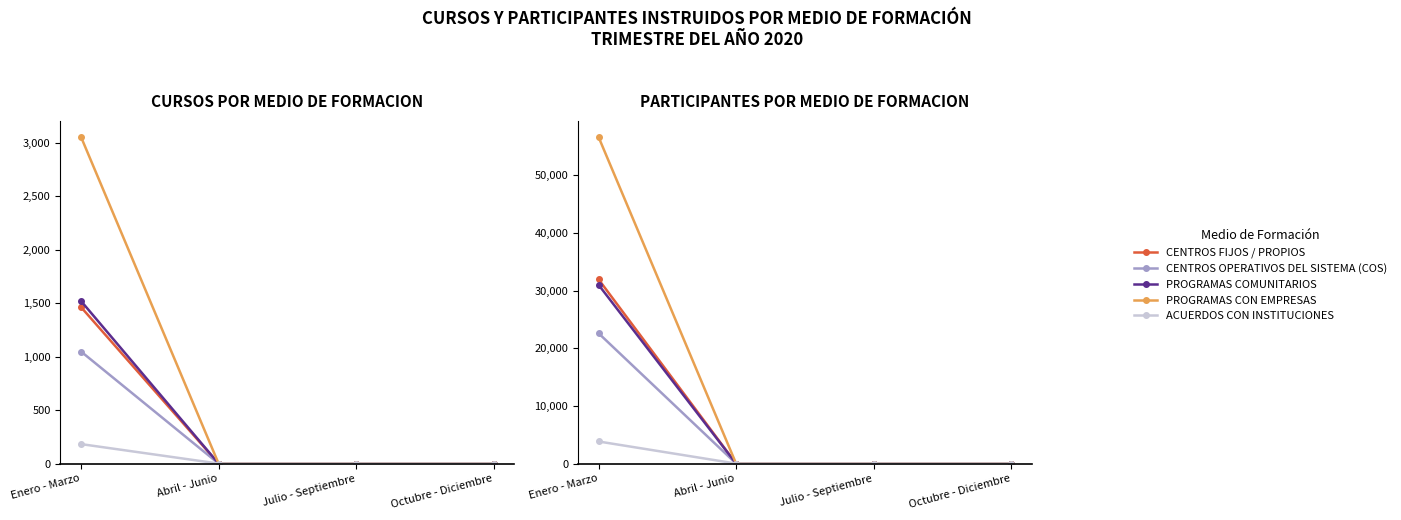

At Enero - Marzo, list the series in order from smallest to largest.

ACUERDOS CON INSTITUCIONES, CENTROS OPERATIVOS DEL SISTEMA (COS), PROGRAMAS COMUNITARIOS, CENTROS FIJOS / PROPIOS, PROGRAMAS CON EMPRESAS